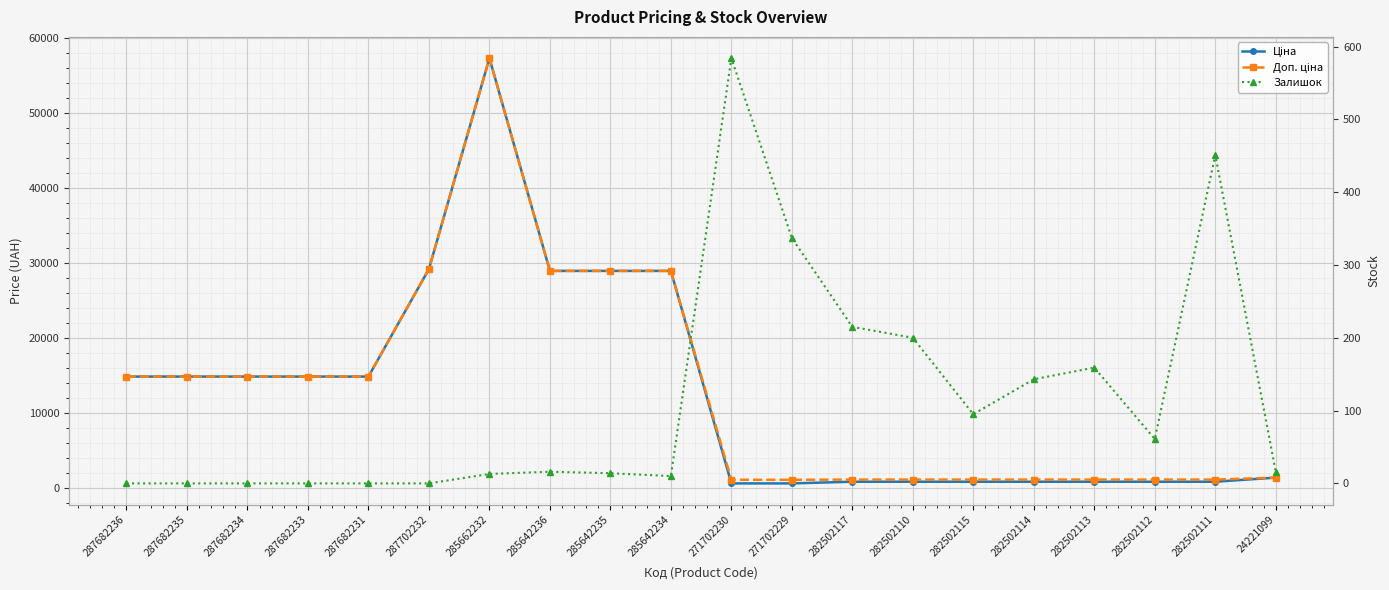

Which series has the largest range (max minus min)?

Ціна